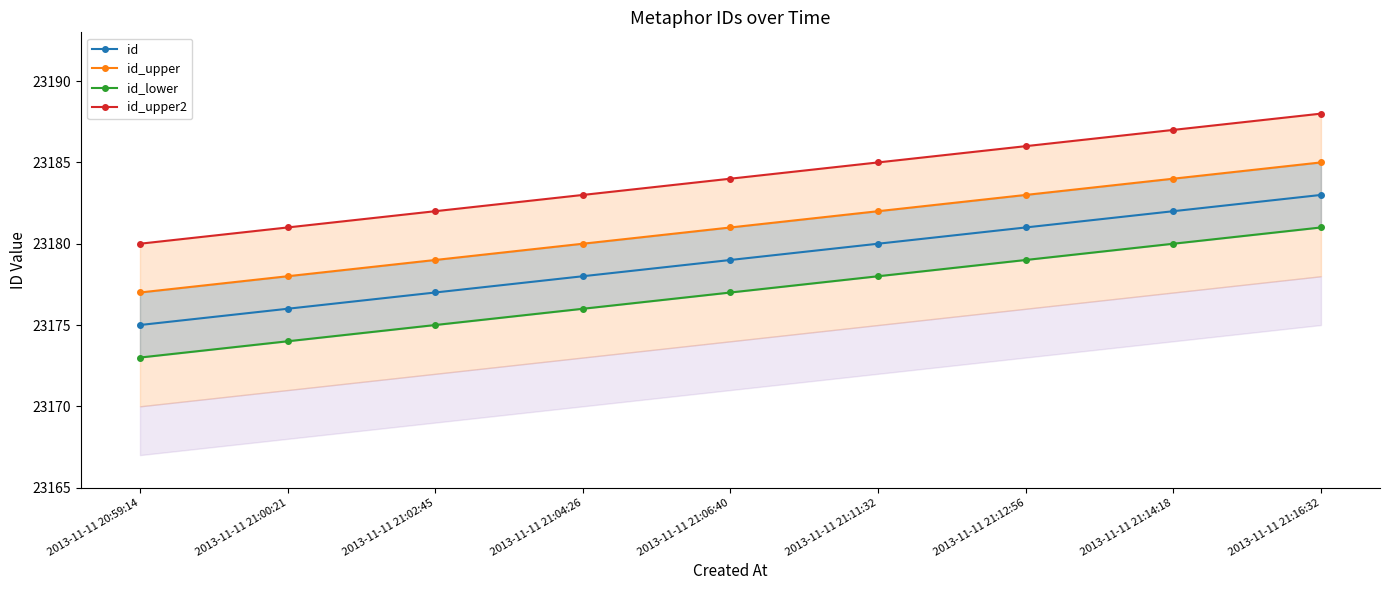

Which series has the largest total across all categories?

id_upper2